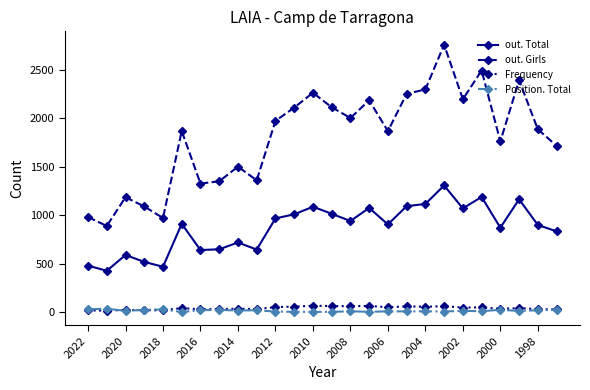

What is the minimum value shown in the chart?

3